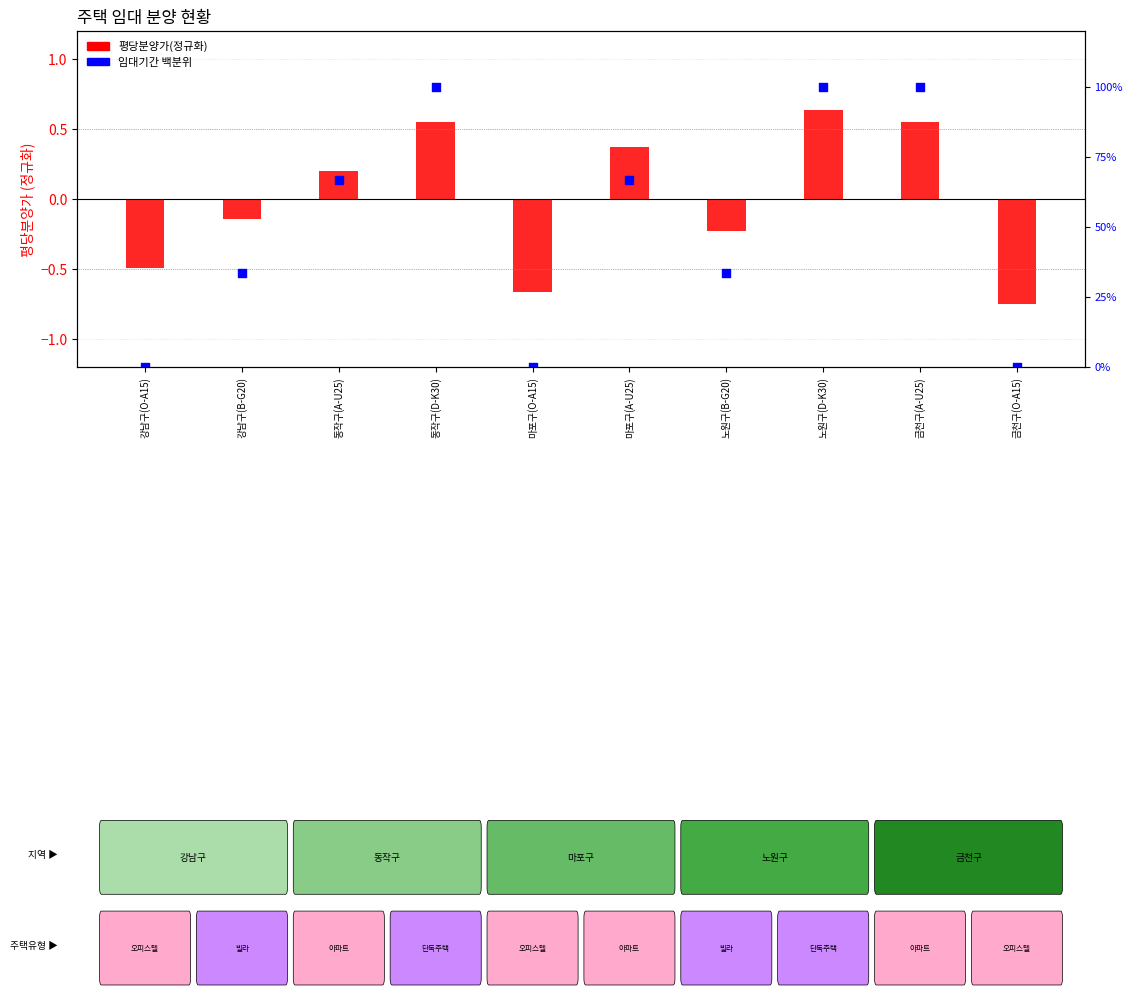

Is the value of 평당분양가(정규화) at 강남구(B-G20) greater than the value of 임대기간 백분위 at 금천구(O-A15)?

No